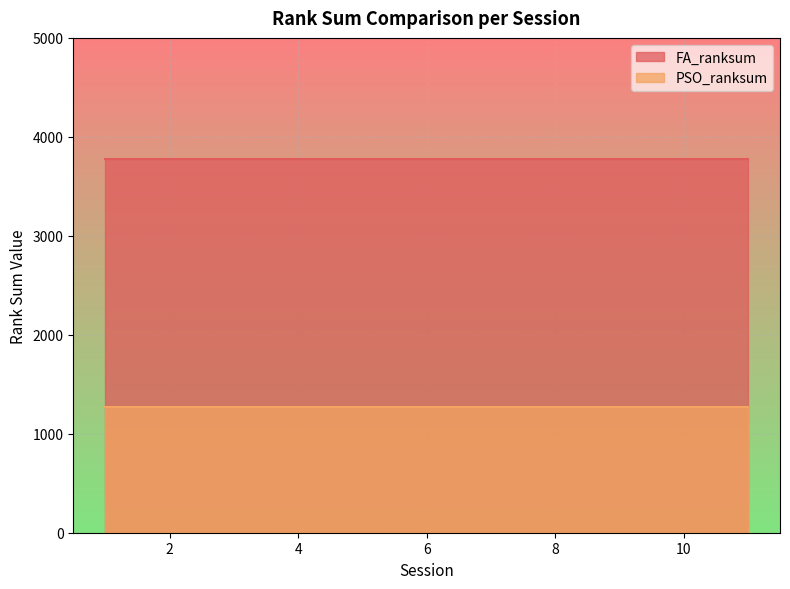

What is the total value across all series at 4?

5050